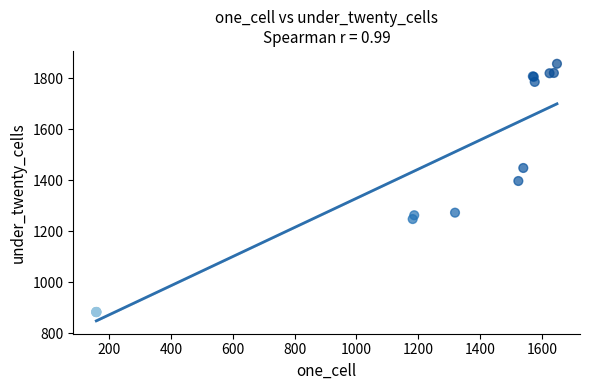

What Y value in the scatter plot is closest to 1370?

1397